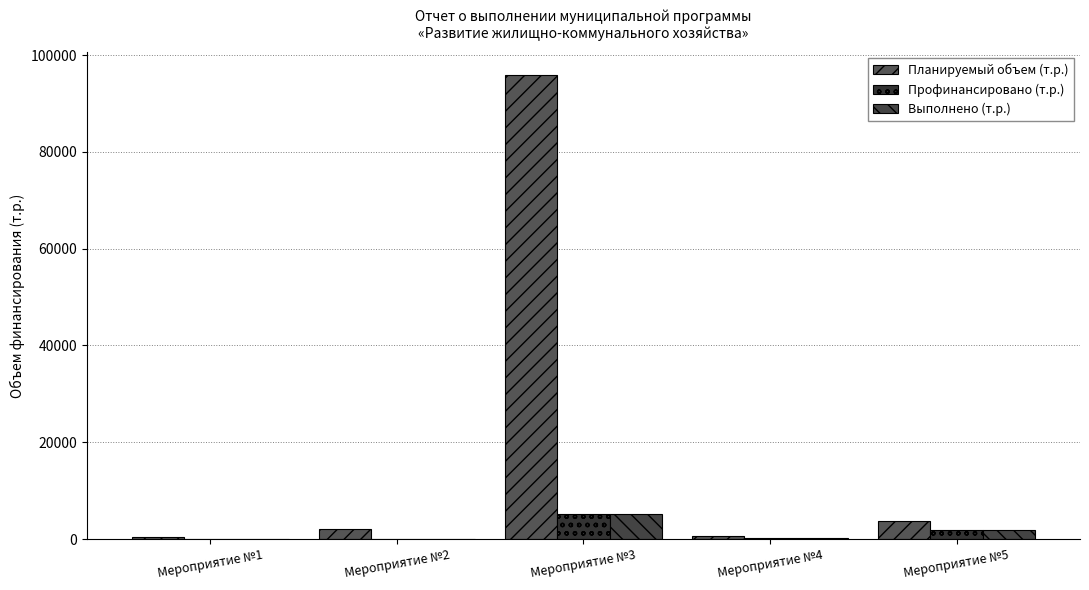

What is the sum of the Планируемый объем (т.р.) values at Мероприятие №1 and Мероприятие №4?

1022.0